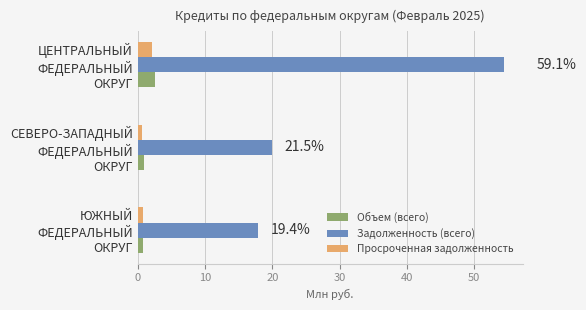

Rank the categories by Задолженность (всего) value from lowest to highest.

ЮЖНЫЙ
ФЕДЕРАЛЬНЫЙ
ОКРУГ, СЕВЕРО-ЗАПАДНЫЙ
ФЕДЕРАЛЬНЫЙ
ОКРУГ, ЦЕНТРАЛЬНЫЙ
ФЕДЕРАЛЬНЫЙ
ОКРУГ